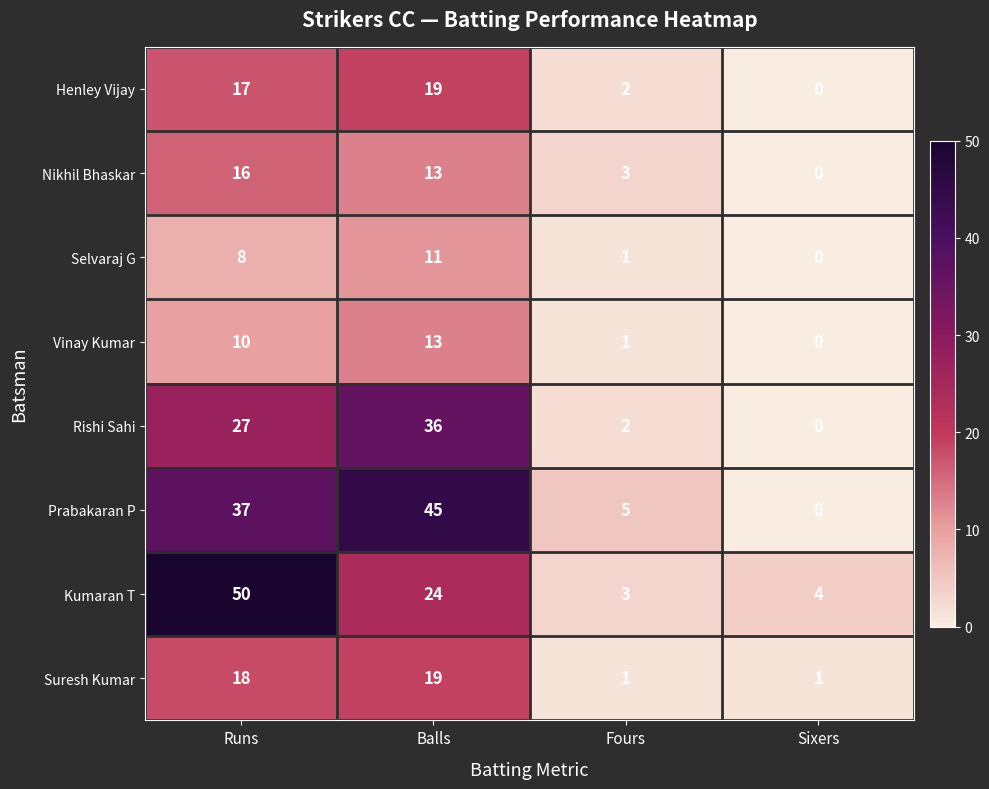

At which label does Nikhil Bhaskar first exceed 13?

Runs